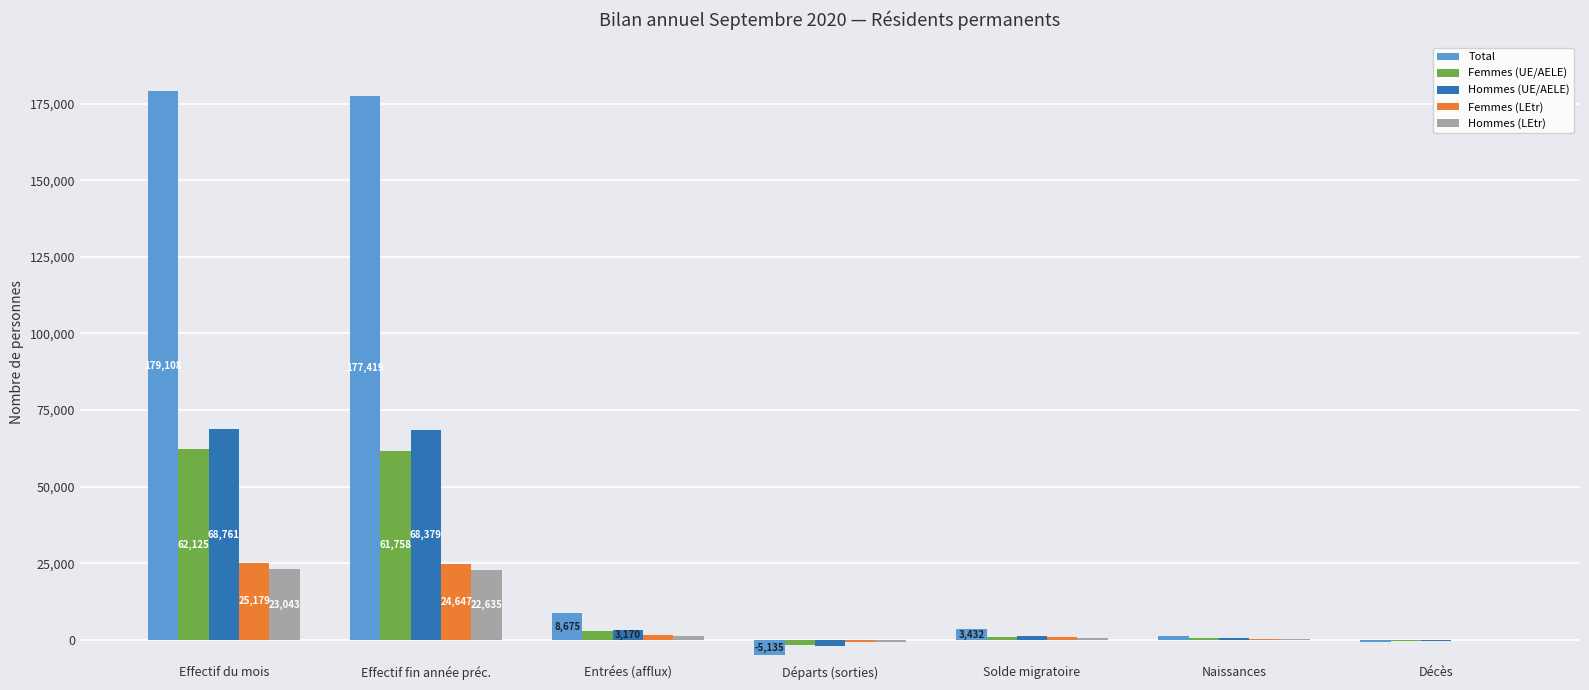

What are all the series names shown in the legend?

Total, Femmes (UE/AELE), Hommes (UE/AELE), Femmes (LEtr), Hommes (LEtr)